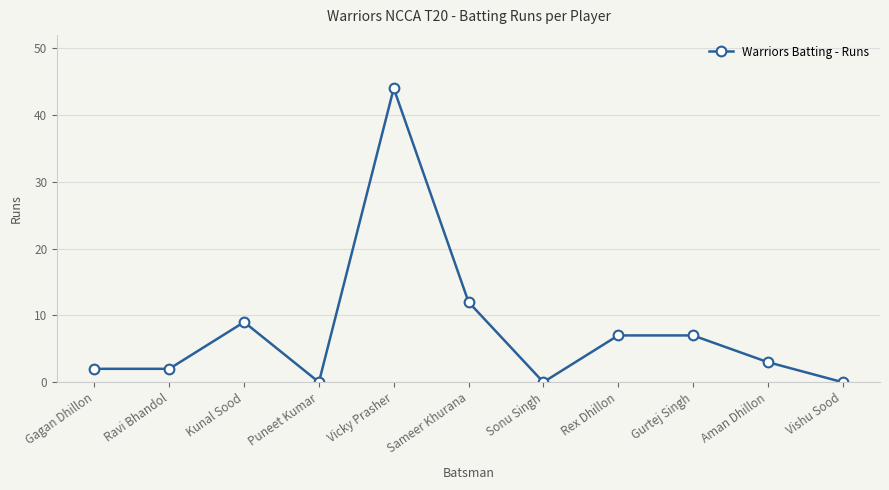

Is it true that the value at Vishu Sood is 29?

False